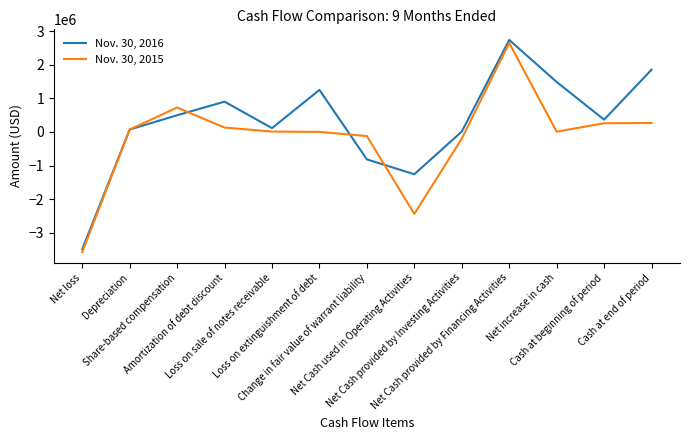

What is the sum of the Nov. 30, 2015 values at Net increase in cash and Loss on sale of notes receivable?

17293